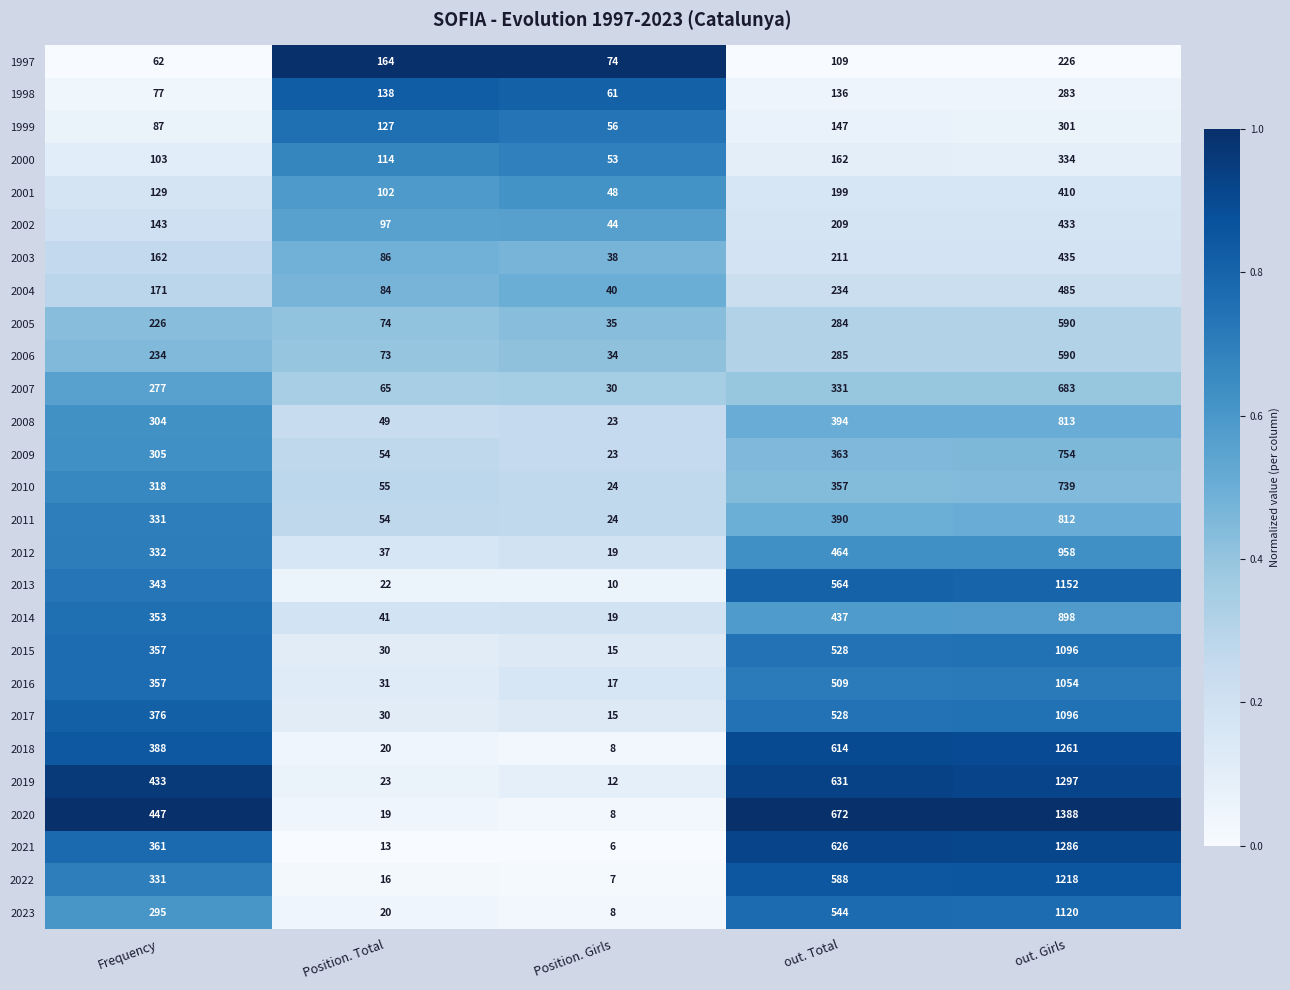

What is the sum of the 2005 values at out. Total and Position. Girls?

319